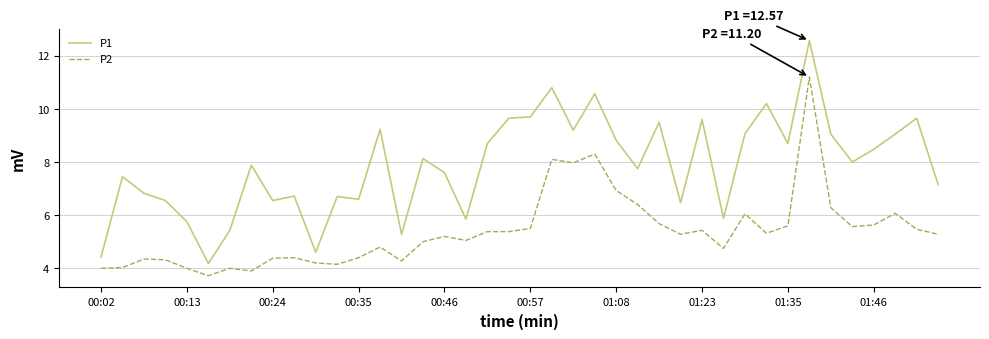

What is the smallest value displayed?

3.7